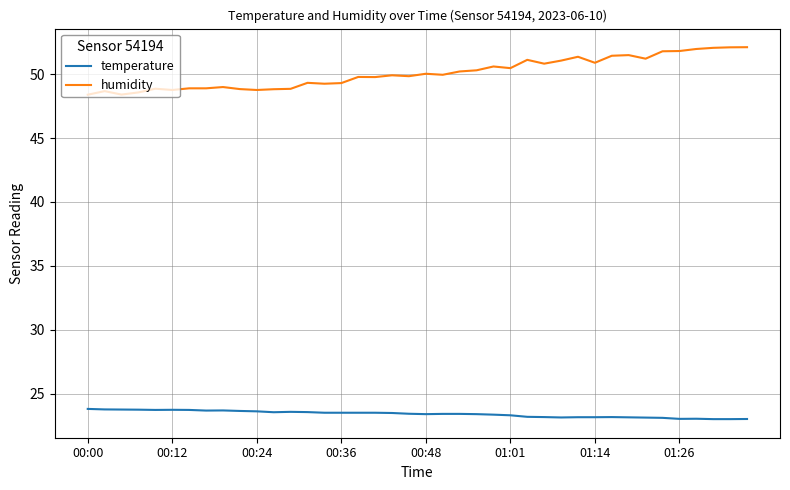

Which series has the largest total across all categories?

humidity